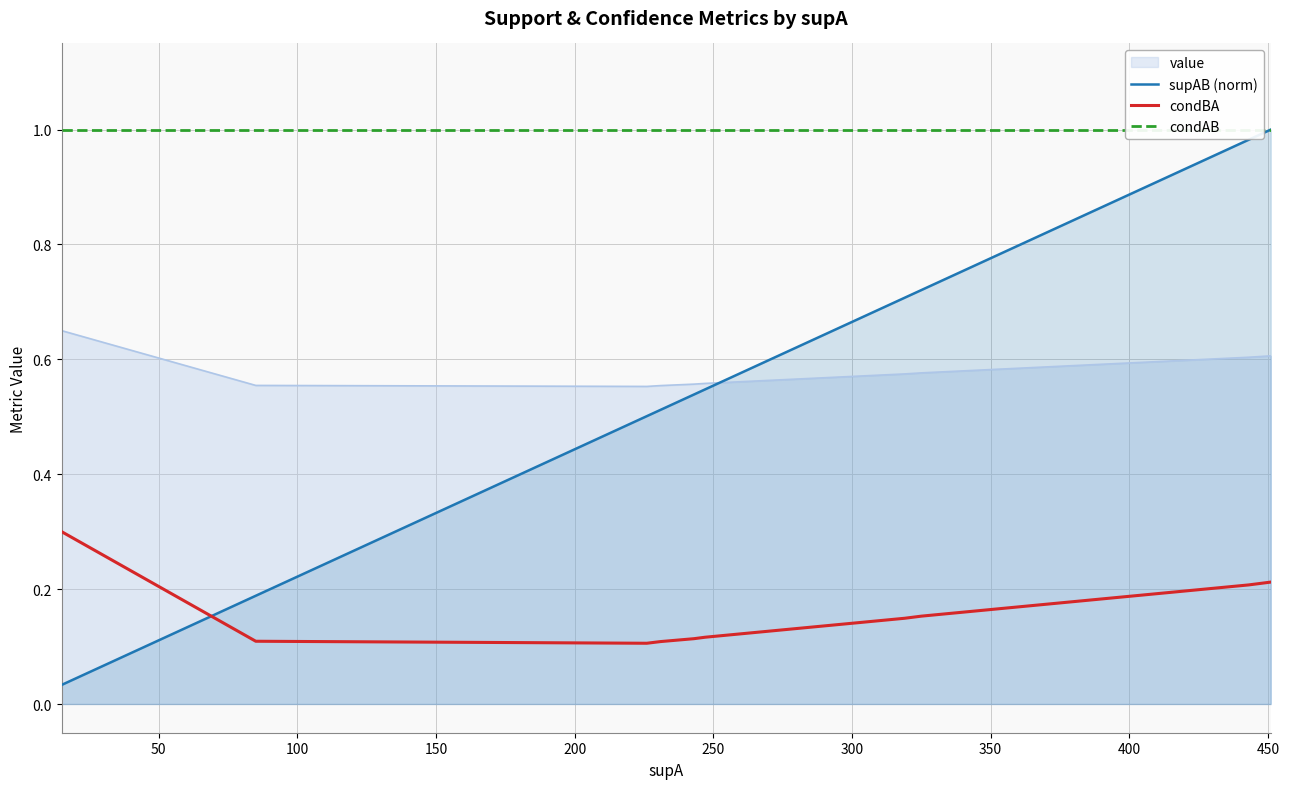

Where is condBA nearest to the value 0?

150